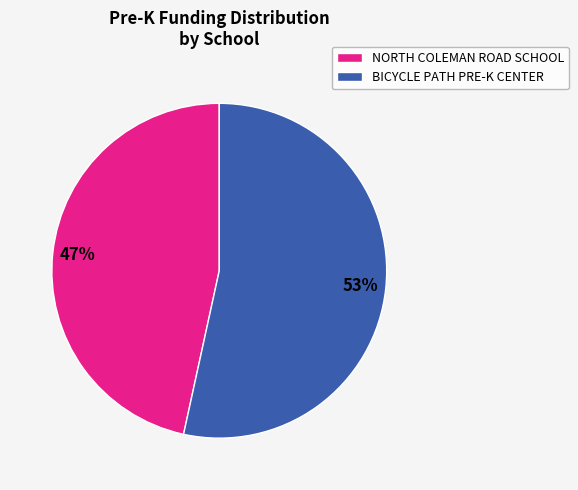

To the nearest percent, what is the average slice percentage?

50%